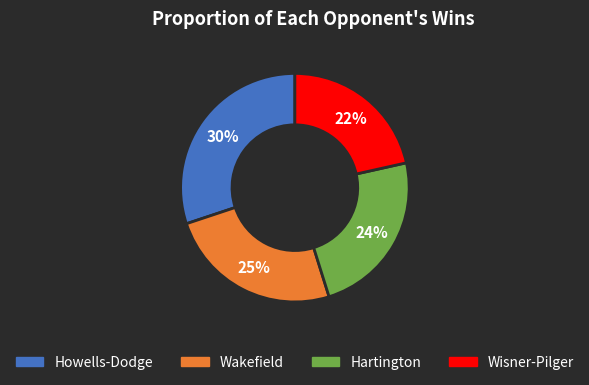

Is there a majority slice in this chart?

No